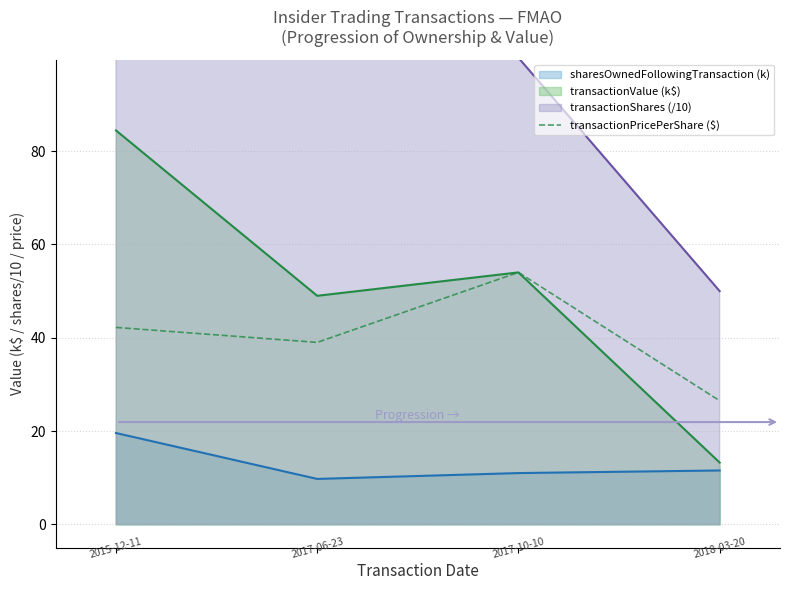

Read the value at 3.

26.5